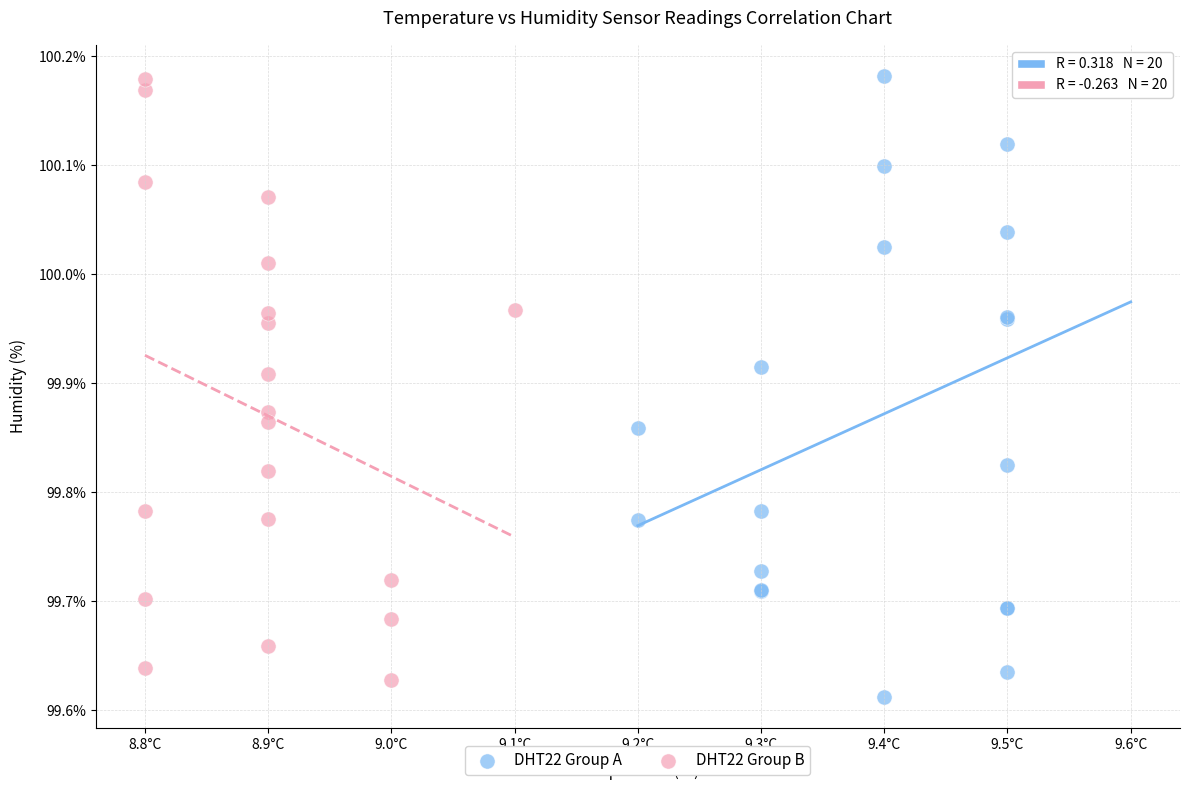

What are all the series names shown in the legend?

DHT22 Group A, DHT22 Group B